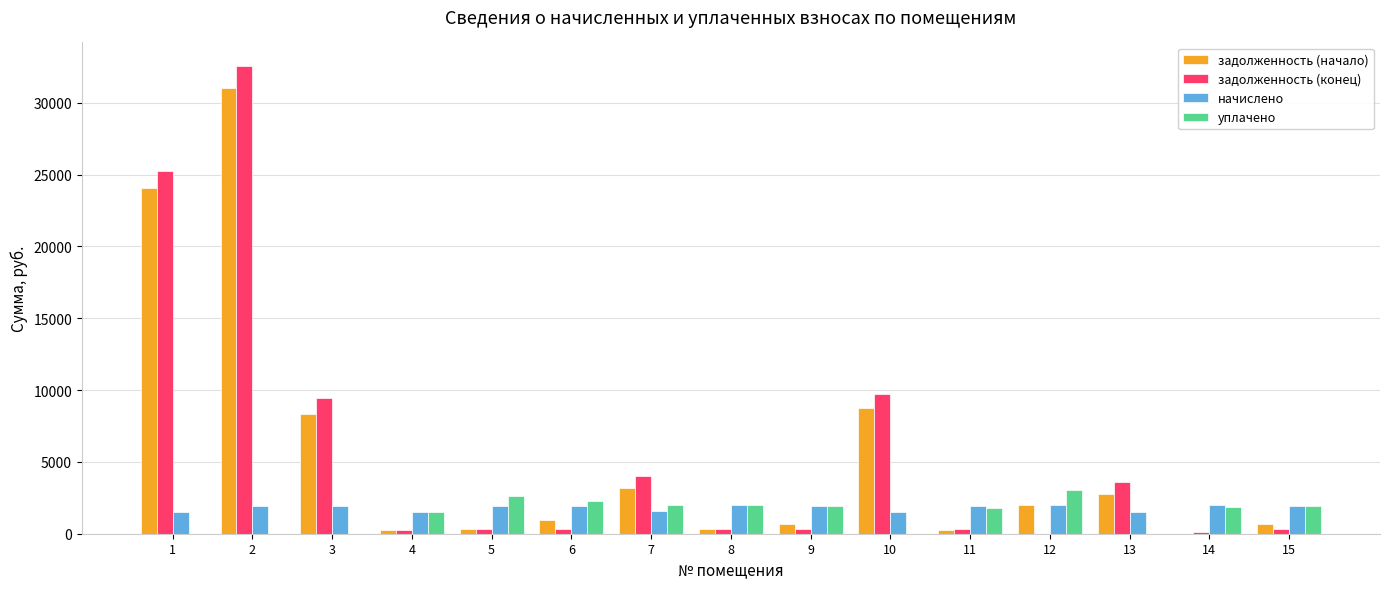

Which series has the largest range (max minus min)?

задолженность (конец)